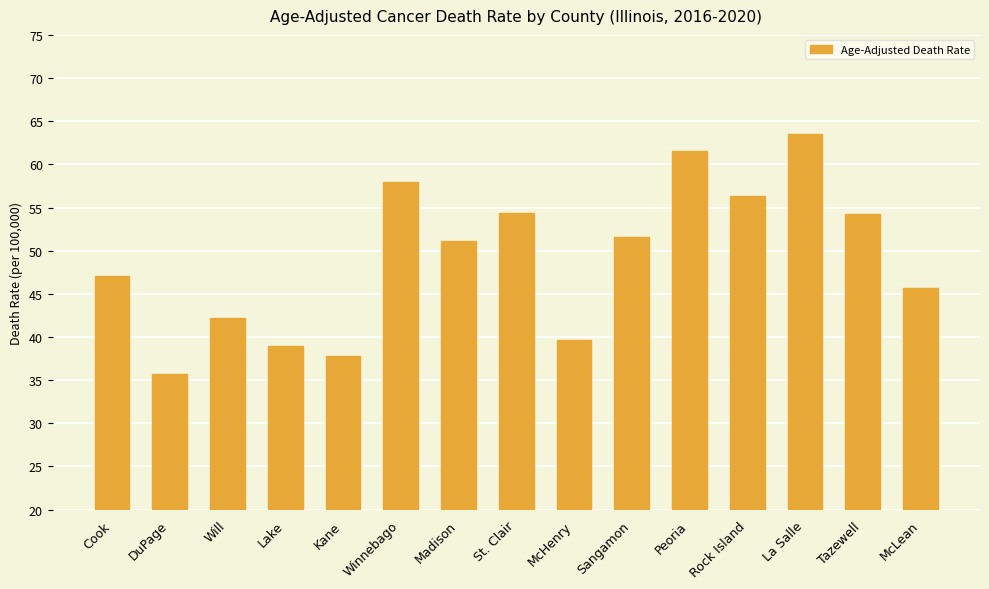

What is the greatest value displayed?

63.5